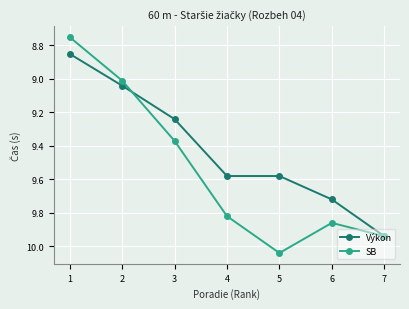

How many values in the Výkon series exceed 9?

6